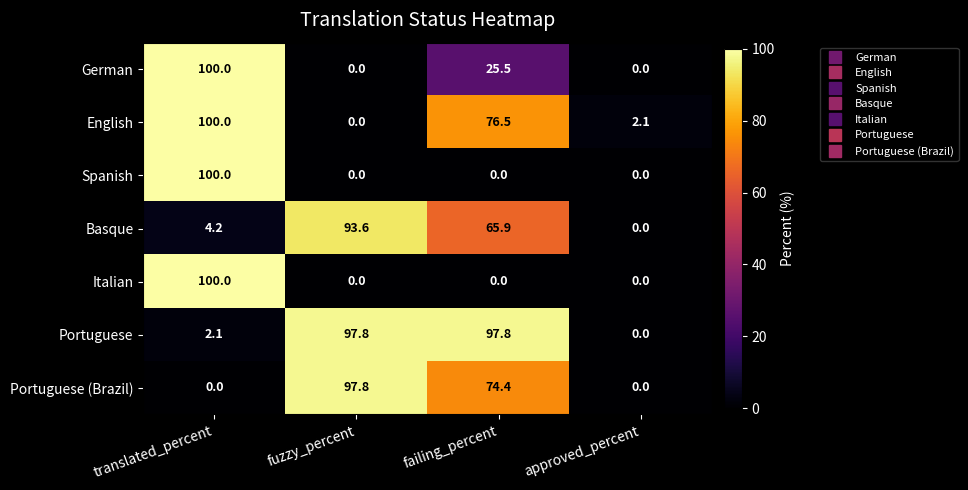

At which category is the sum across all series the highest?

translated_percent